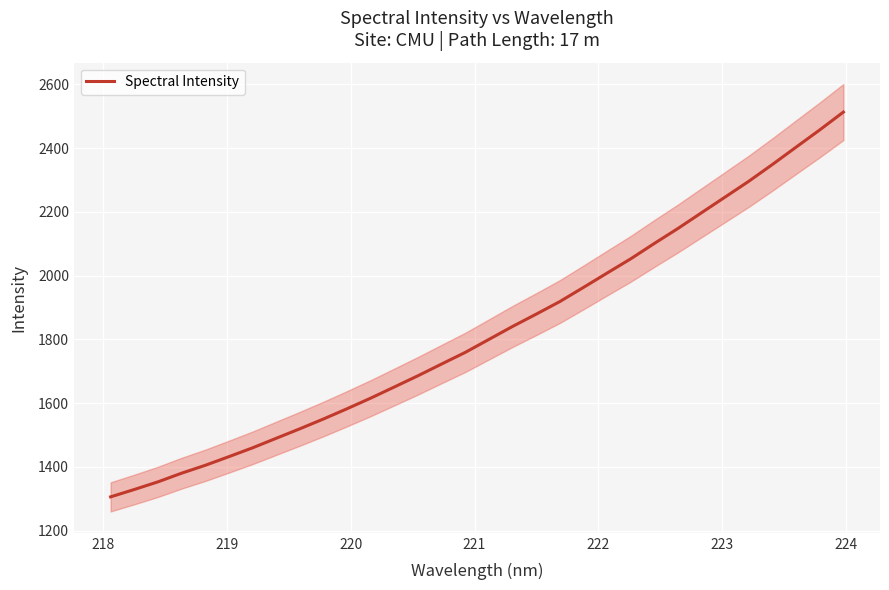

What is the lowest value of the Spectral Intensity series?

1306.1